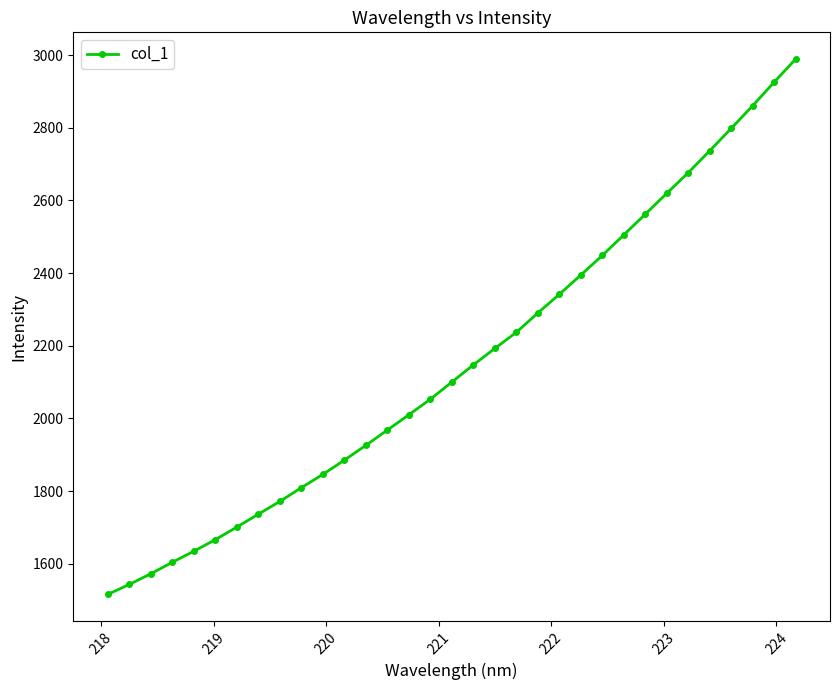

What is the difference between the maximum and minimum values?

1473.6